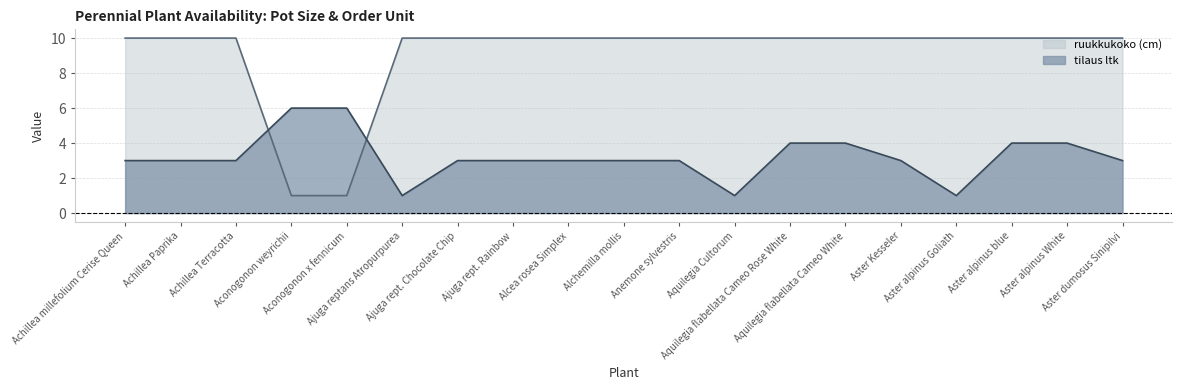

At which label does tilaus ltk first exceed 3?

Aconogonon weyrichii